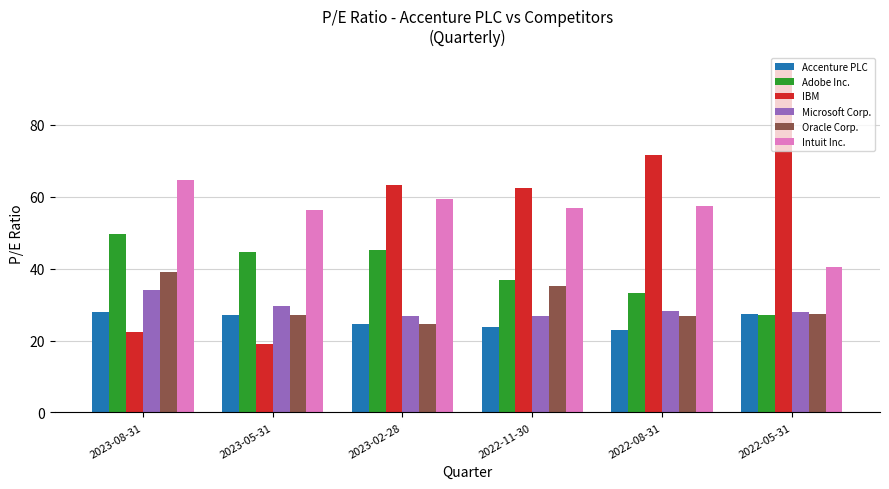

How many bars are there in each group?

6